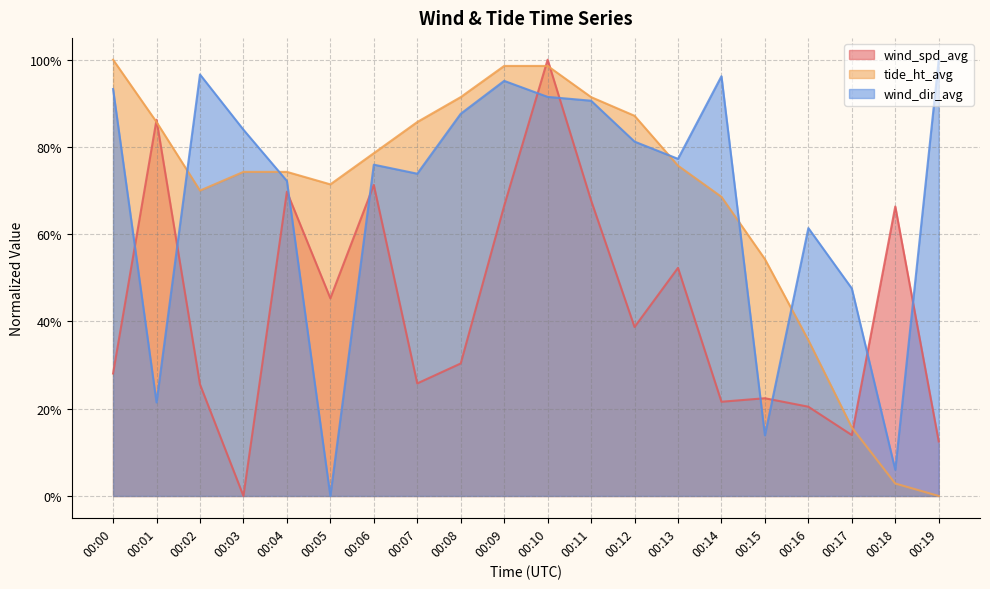

True or false: tide_ht_avg has more than 2 points higher than both neighbors.

False